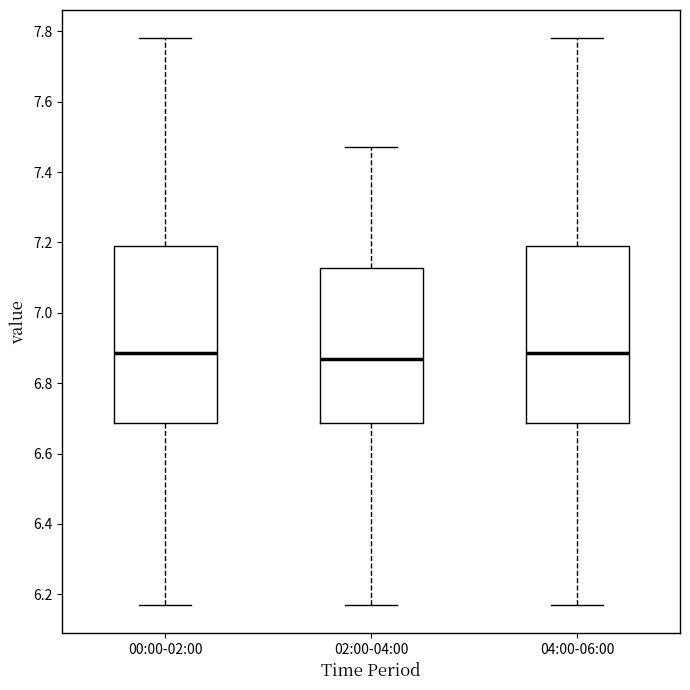

Reading left to right, transcribe this box plot: for each box, give where its median line is, the range the box spans, and where its two whiskers end, as read against the y-axis. The values are not printed on the chart, so give them approximately, as read against the axis.

00:00-02:00: median 6.88, box 6.68 to 7.20, whiskers 6.18 to 7.78
02:00-04:00: median 6.88, box 6.68 to 7.12, whiskers 6.18 to 7.48
04:00-06:00: median 6.88, box 6.68 to 7.20, whiskers 6.18 to 7.78